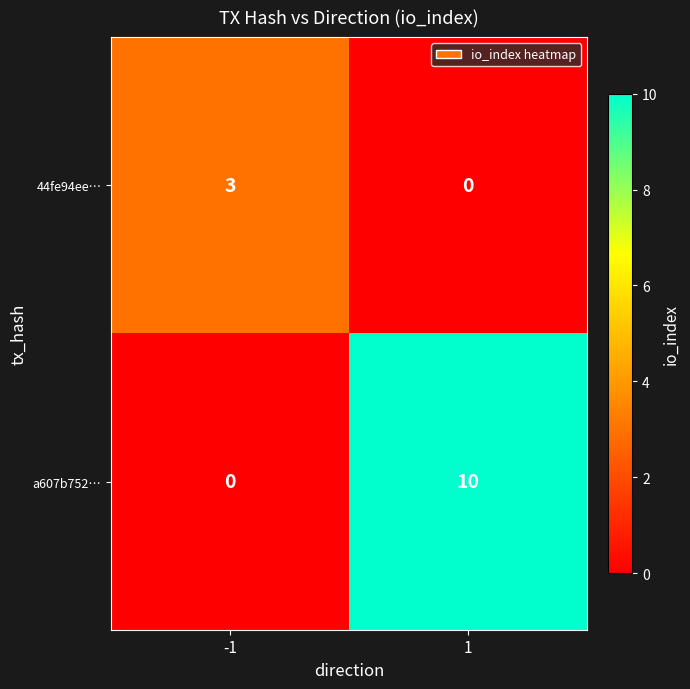

What is the difference between the a607b752… values at 1 and -1?

10